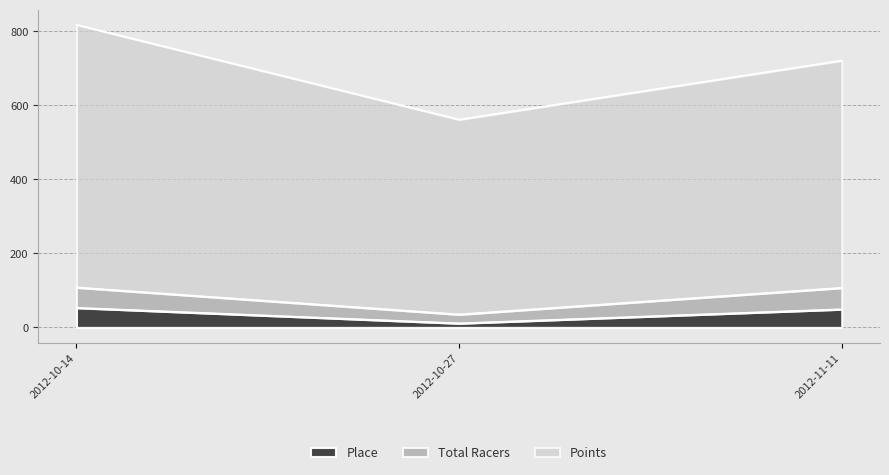

Reading right to left, transcribe all the data shown in this chart.

Place: 2012-11-11=49.0	2012-10-27=11.0	2012-10-14=53.0
Total Racers: 2012-11-11=107.0	2012-10-27=35.0	2012-10-14=108.0
Points: 2012-11-11=721.0	2012-10-27=561.5	2012-10-14=817.7